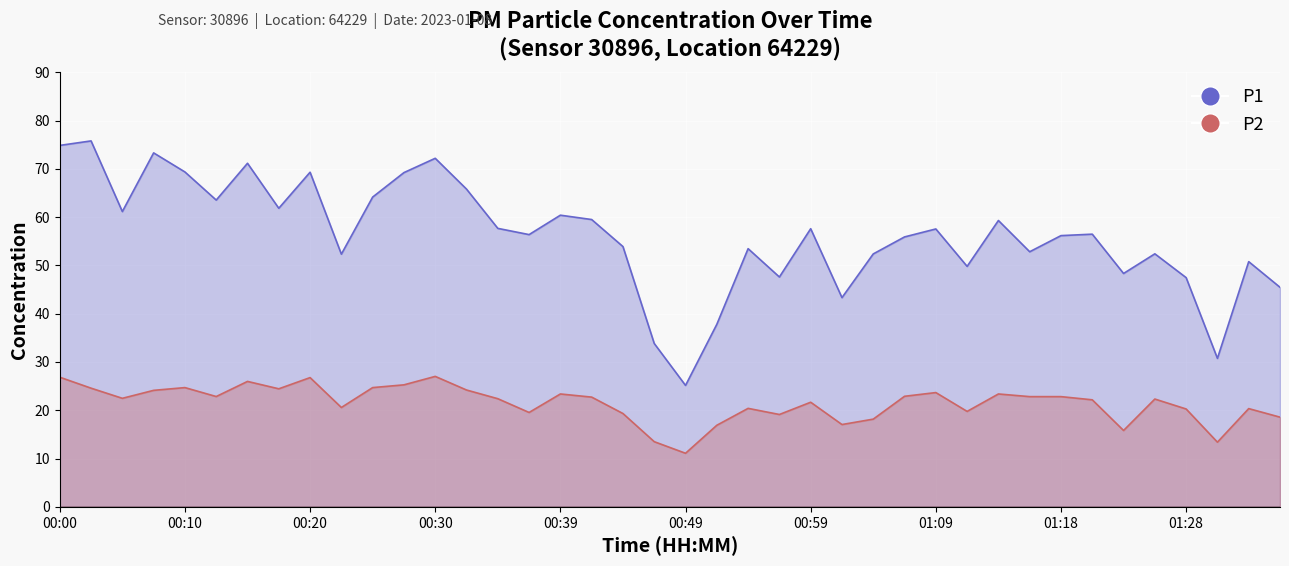

At which category does P2 reach its first local peak?

00:10